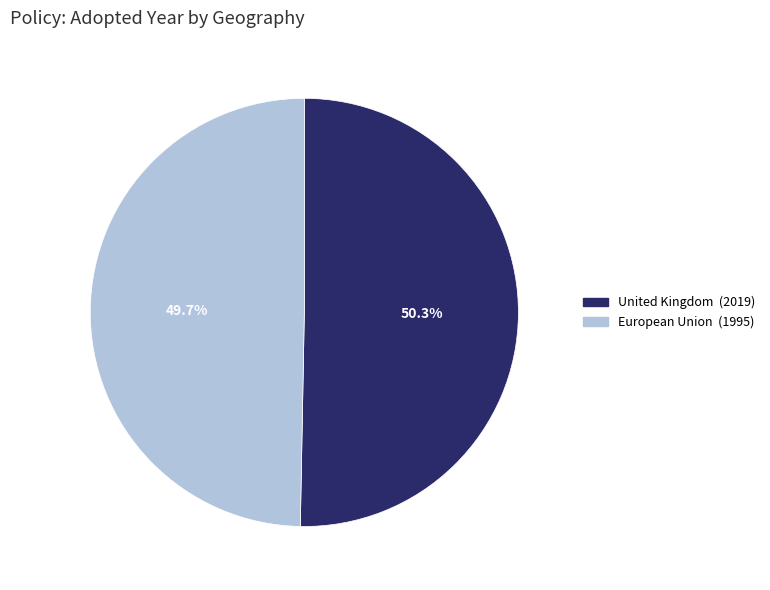

Which category has the smallest portion of the pie?

European Union